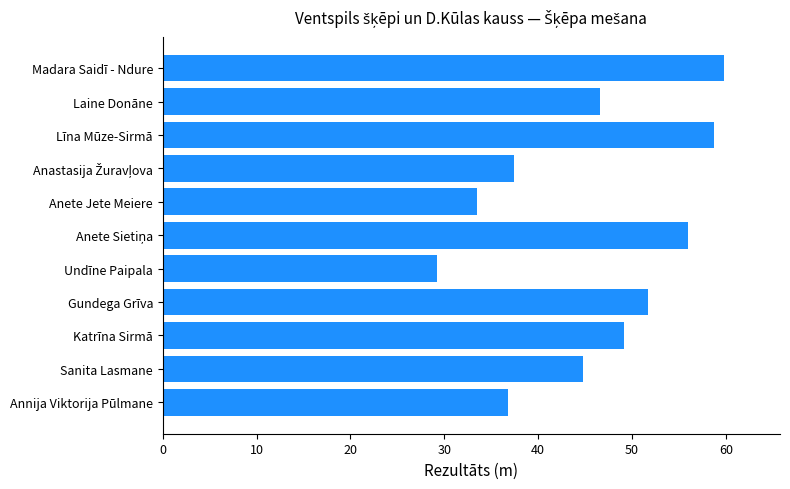

Does the chart contain any negative values?

No